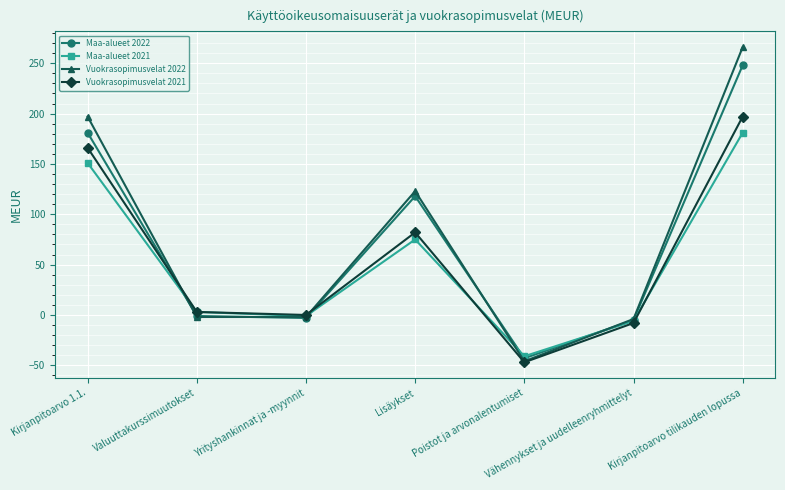

Which category has the lowest value in the Maa-alueet 2022 series?

Poistot ja arvonalentumiset